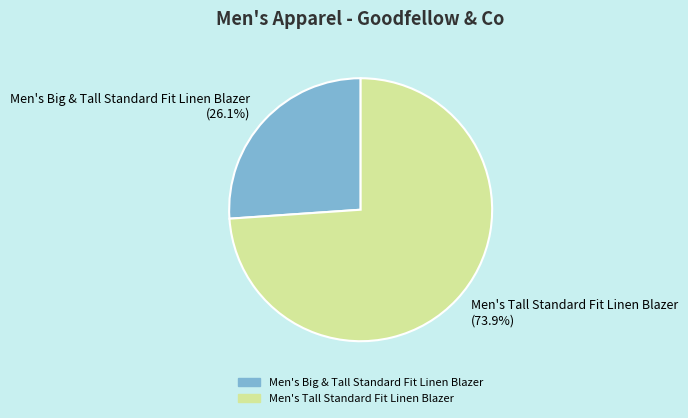

How many slices are in this pie chart?

2